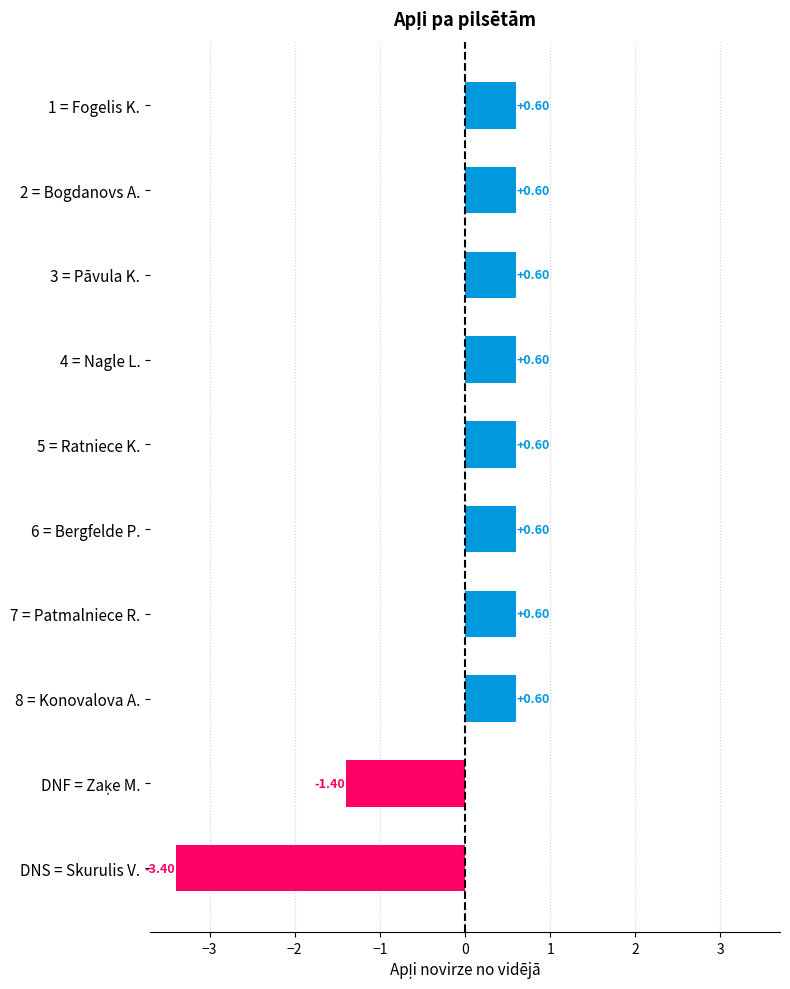

Does the chart contain stacked bars?

No